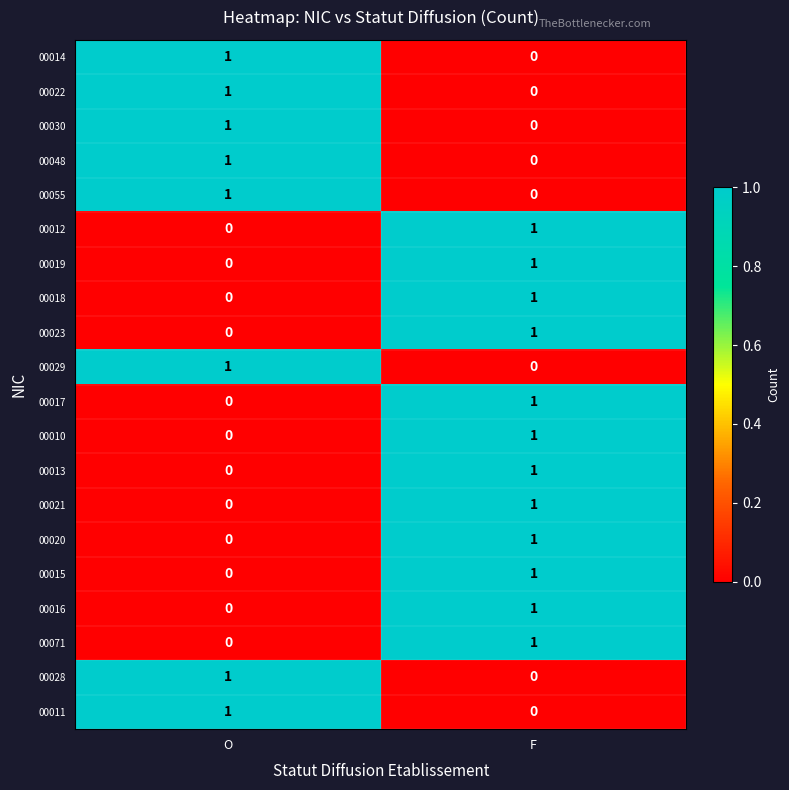

Count the number of categories in the chart.

2